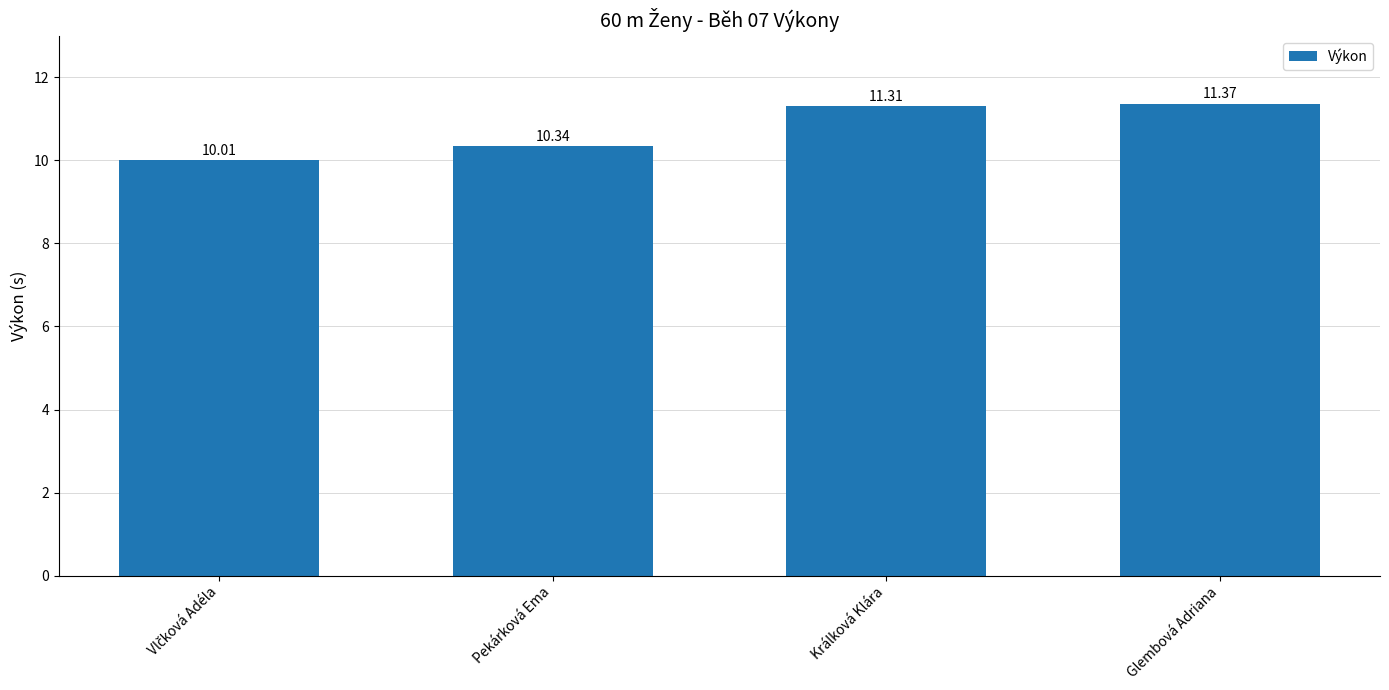

What is the difference between the maximum and minimum values?

1.4